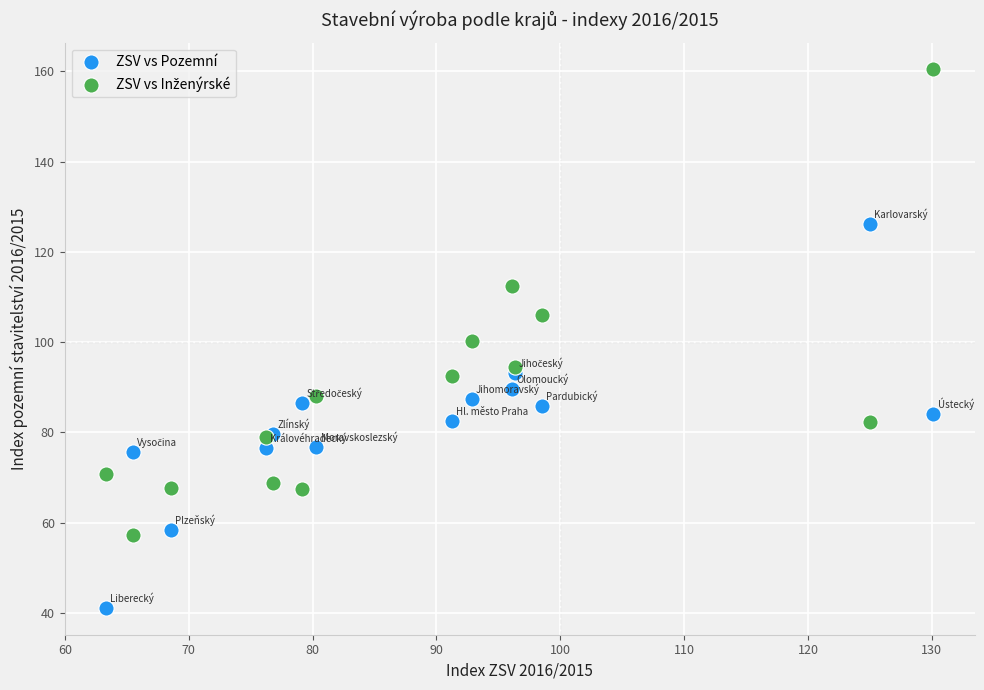

What is the X range (max minus min) for the scatter plot?

66.8